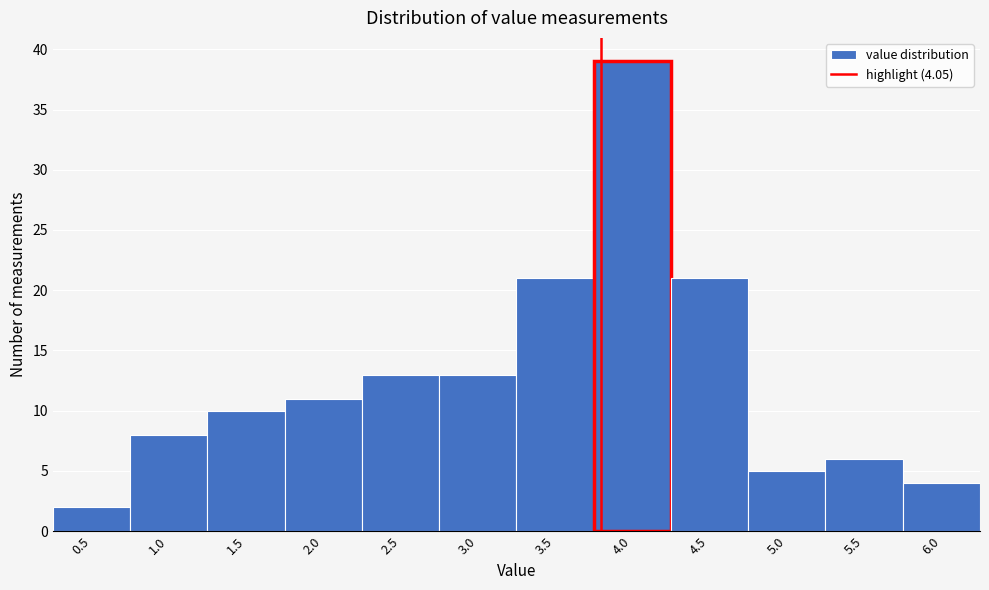

Reading right to left, list all the values displayed in this chart.

6.0=4	5.5=6	5.0=5	4.5=21	4.0=39	3.5=21	3.0=13	2.5=13	2.0=11	1.5=10	1.0=8	0.5=2